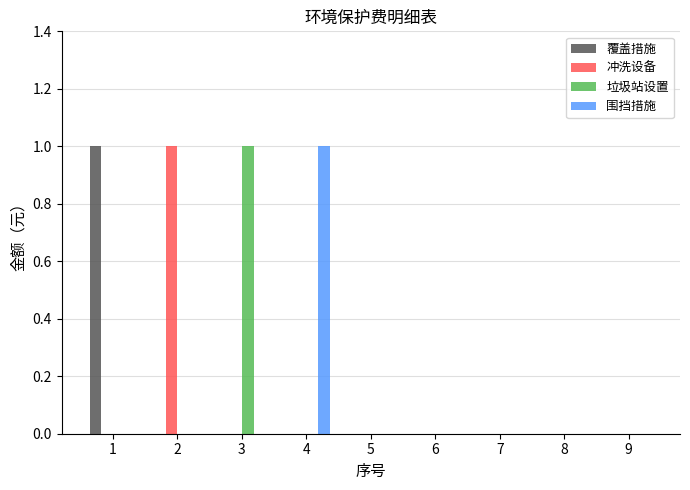

Is it true that 围挡措施 equals 0 at 8?

True